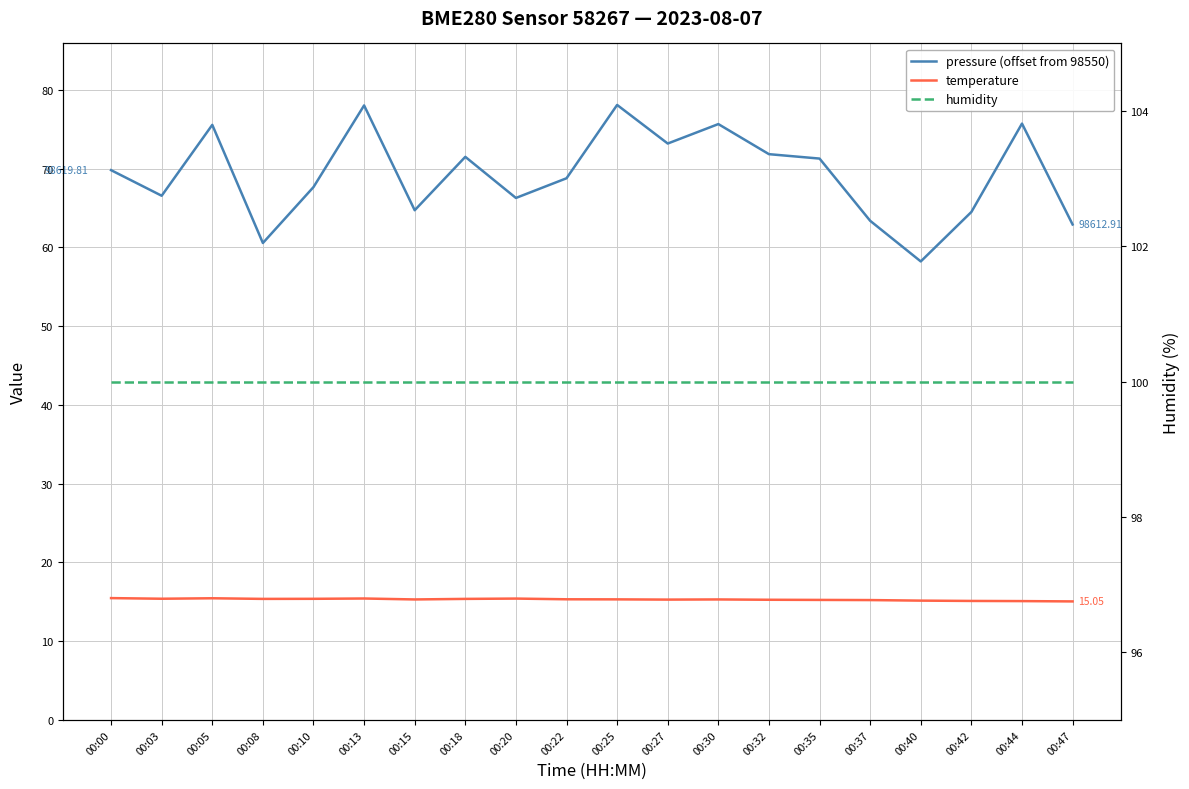

At which category is the sum across all series the highest?

00:13